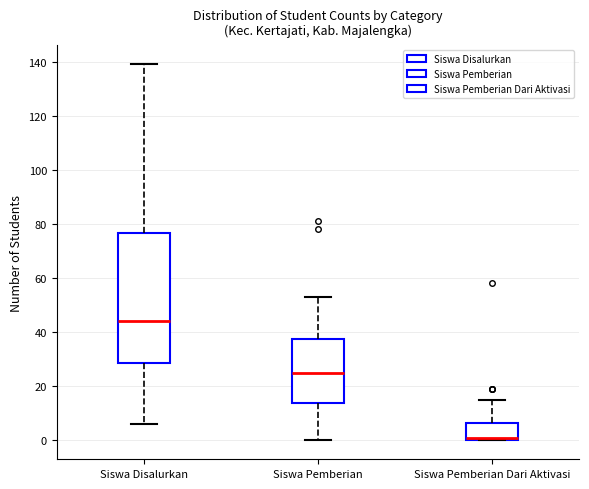

Comparing the boxes themselves (not the whiskers), which one is the tallest?

Siswa Disalurkan